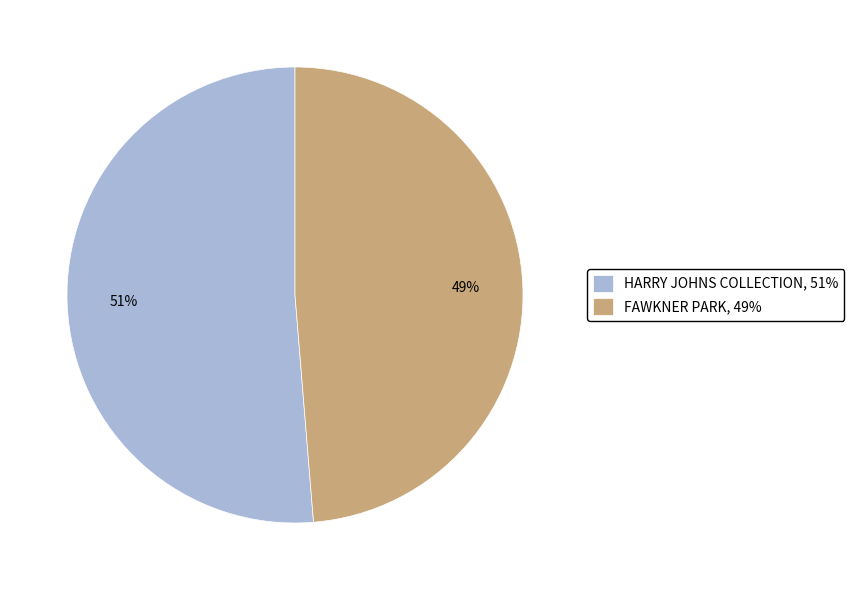

Count the number of slices in the pie.

2